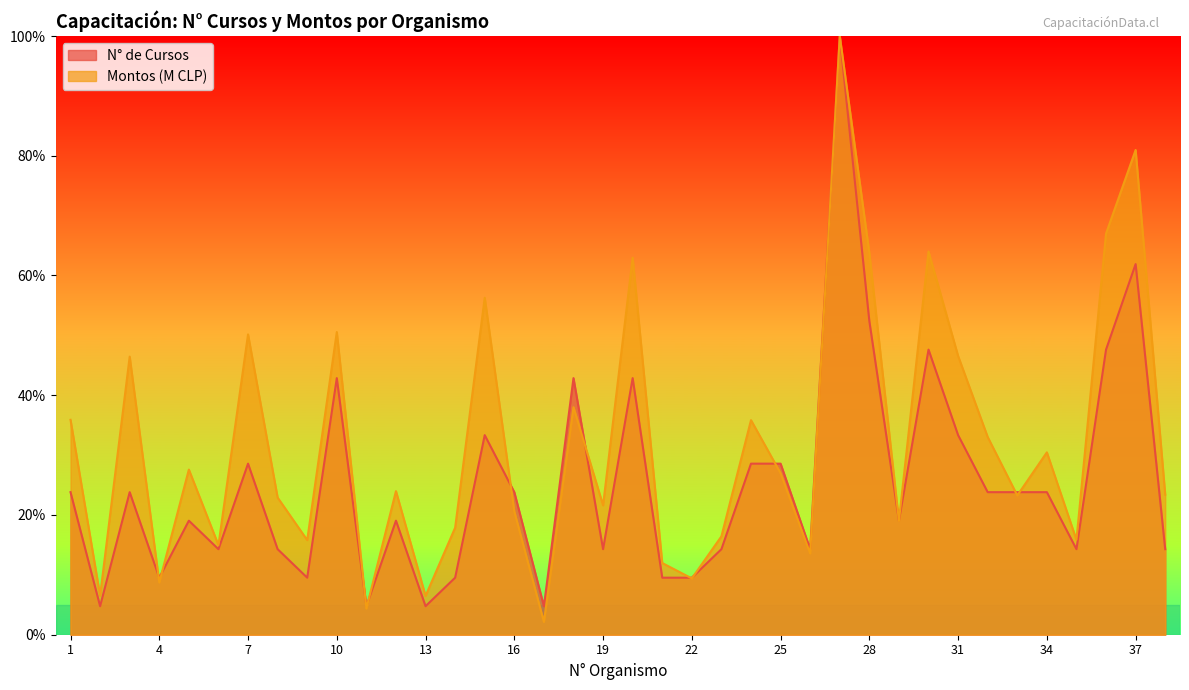

What is the difference between the highest and lowest values at 20?

20.1